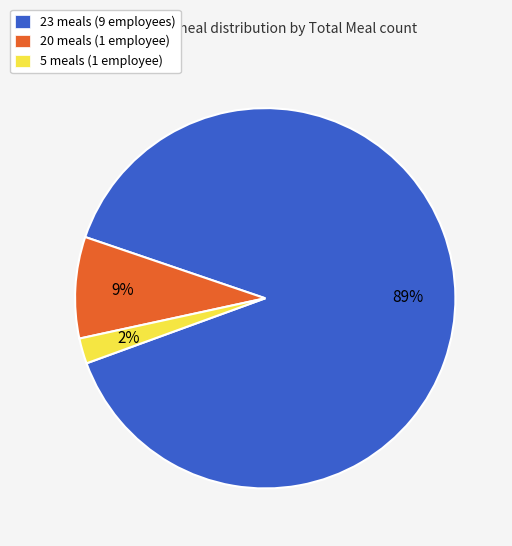

Which category has the biggest portion of the pie?

23 meals (9 employees)